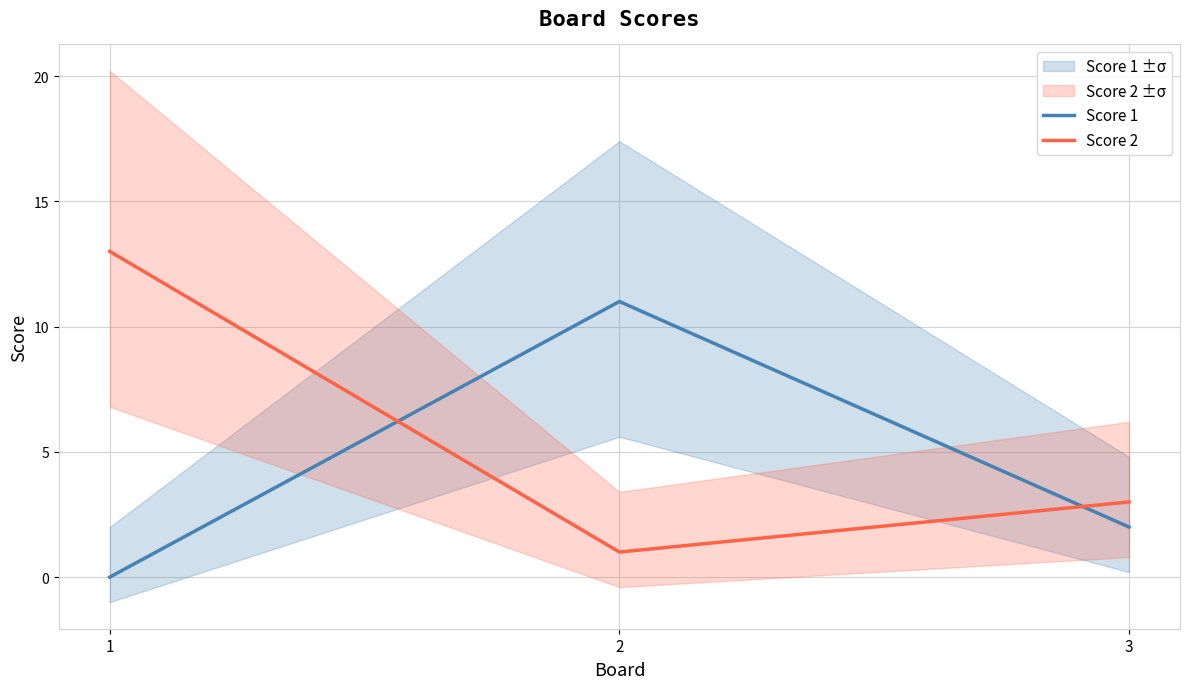

What is the difference between the Score 1 values at 2 and 1?

11